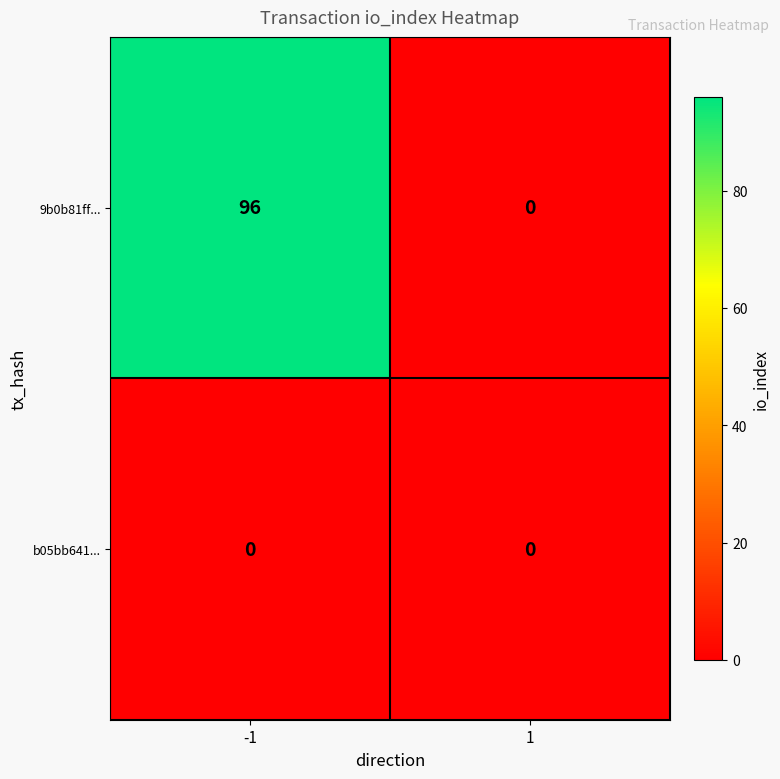

What is the average value of the 9b0b81ff... series?

48